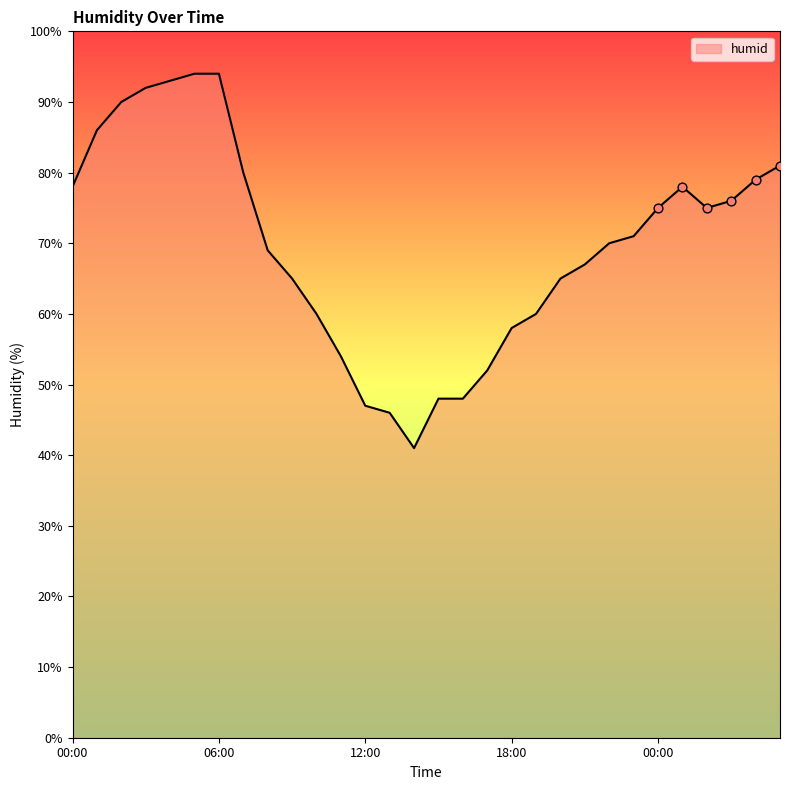

What is the difference between the maximum and minimum values?

53